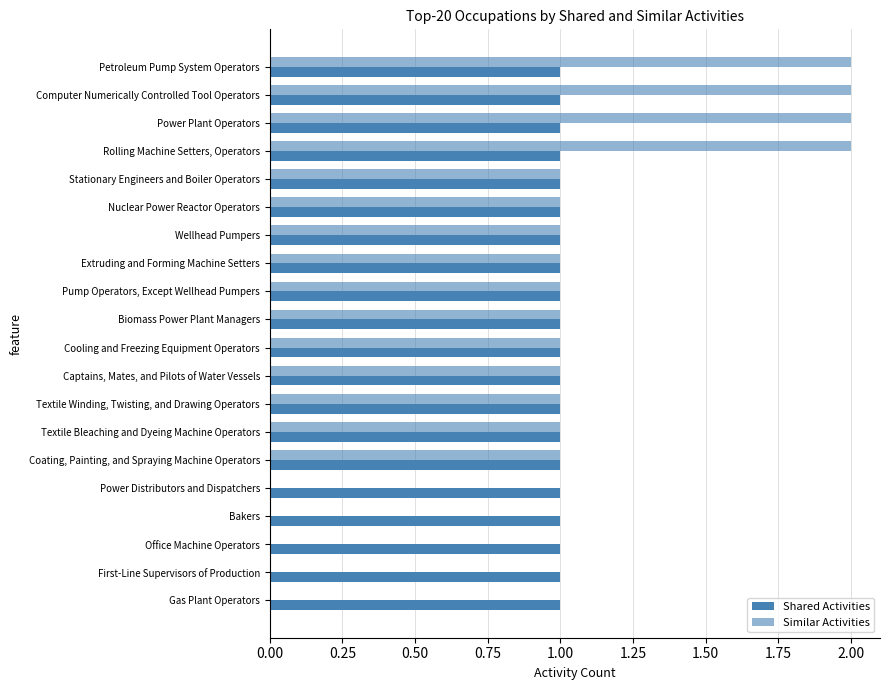

How many series are shown in this chart?

2